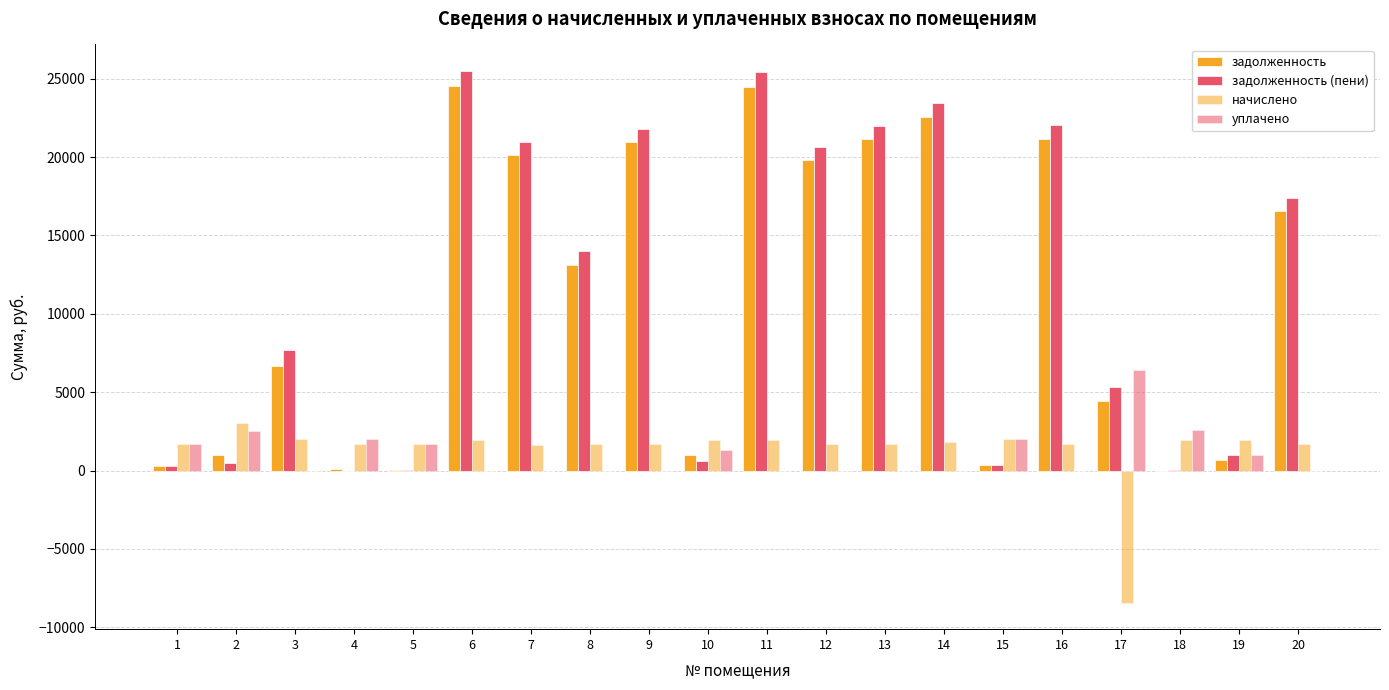

Is the value of задолженность (пени) at 13 greater than the value of уплачено at 16?

Yes